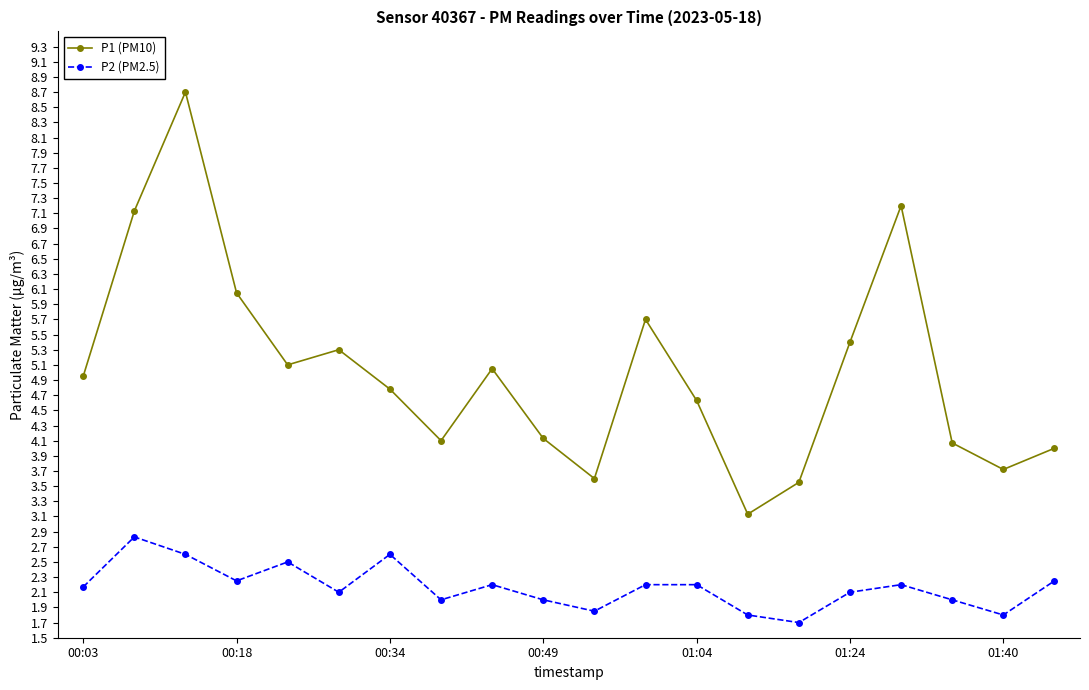

True or false: P1 (PM10) and P2 (PM2.5) intersect in this chart.

False